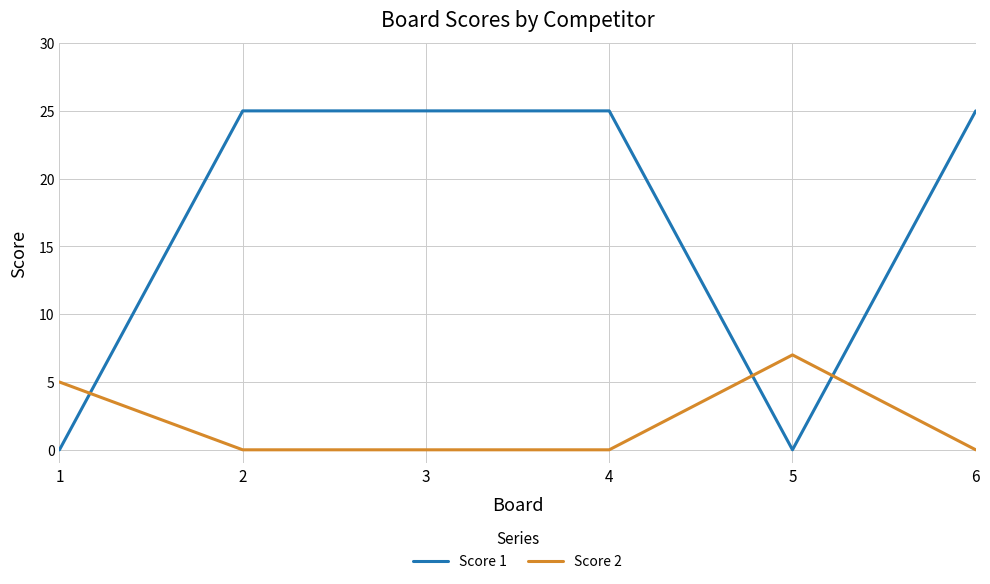

How many distinct data groups are displayed?

2